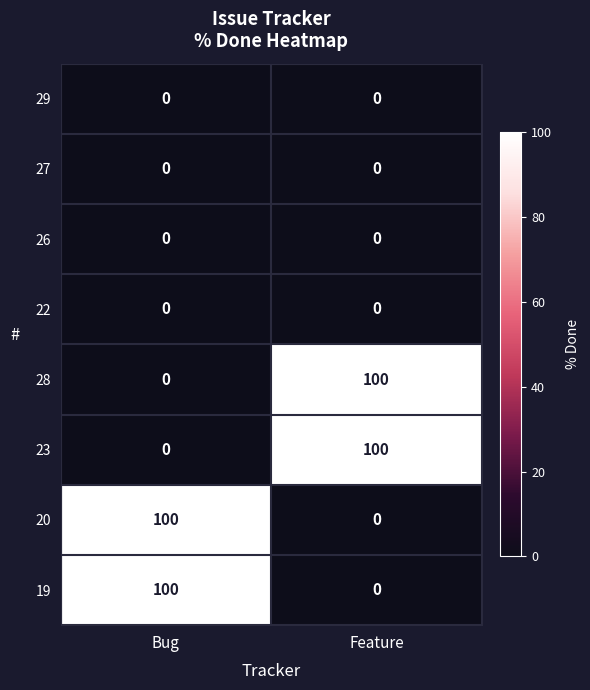

The 23 series shows 100 at Feature. True or false?

True